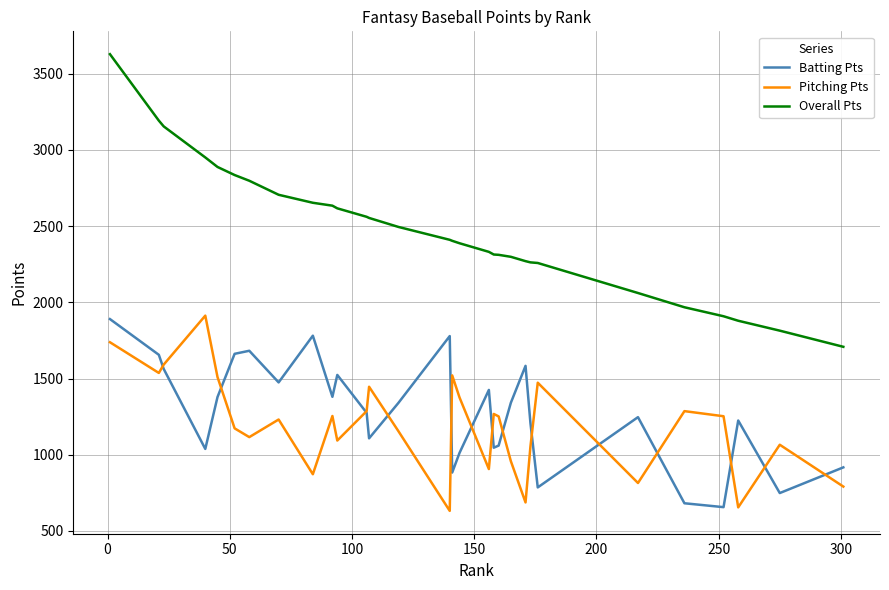

How many interior local valleys does the Pitching Pts series have?

9